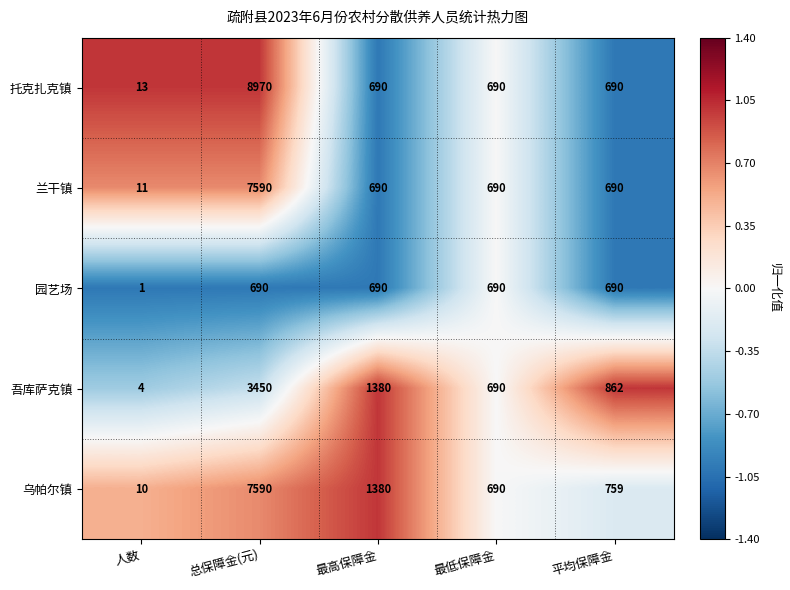

What is the approximate value of 吾库萨克镇 at 人数?

4